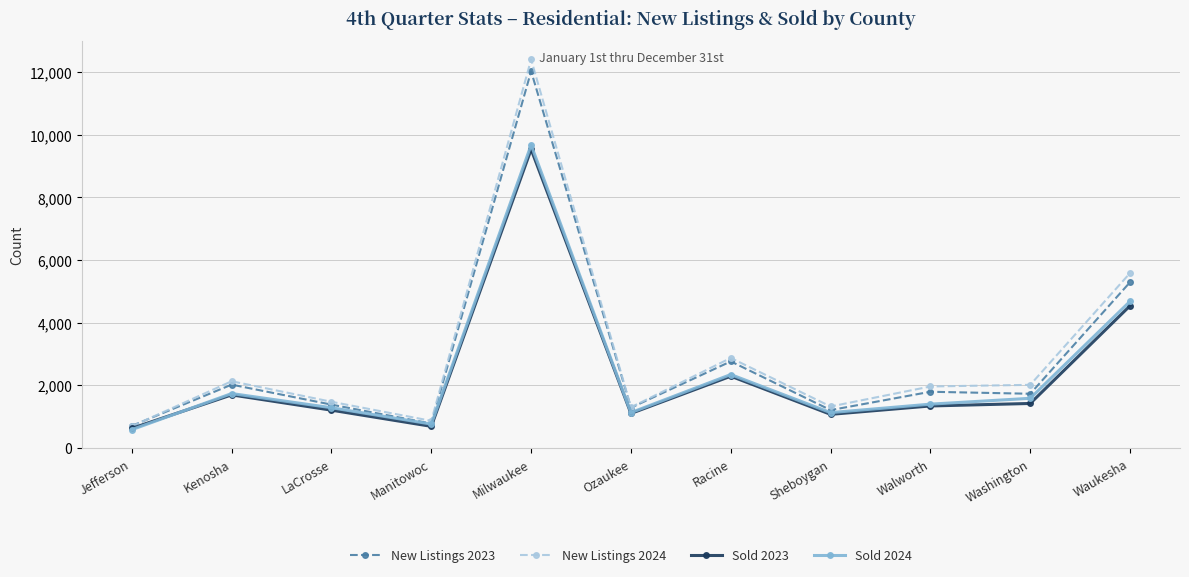

At how many categories does at least one series exceed 9150?

1